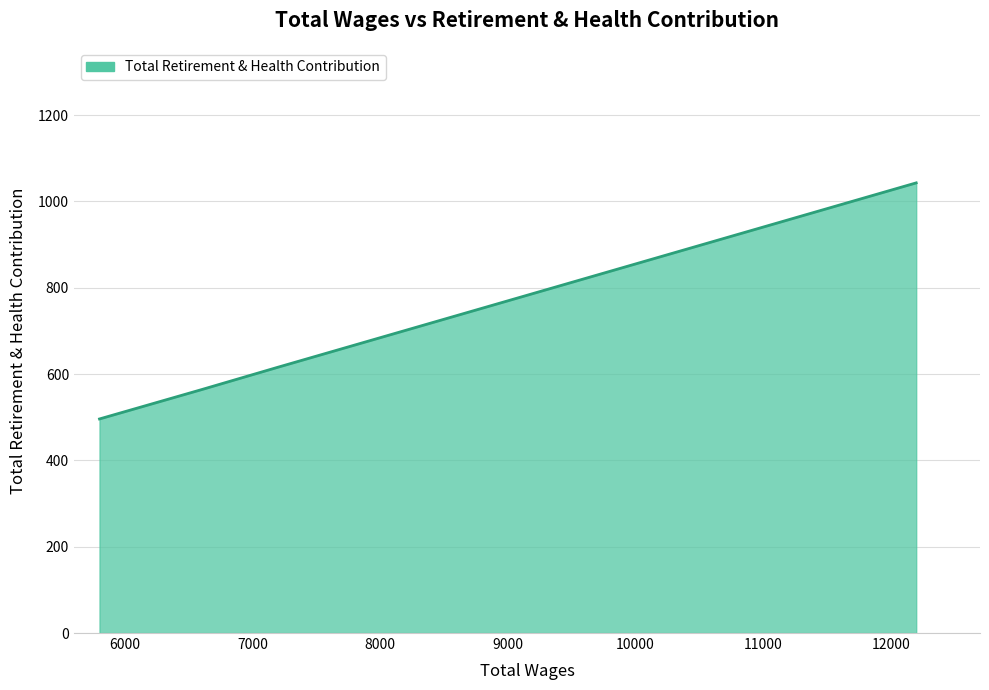

Which label corresponds to the largest value in the chart?

12200